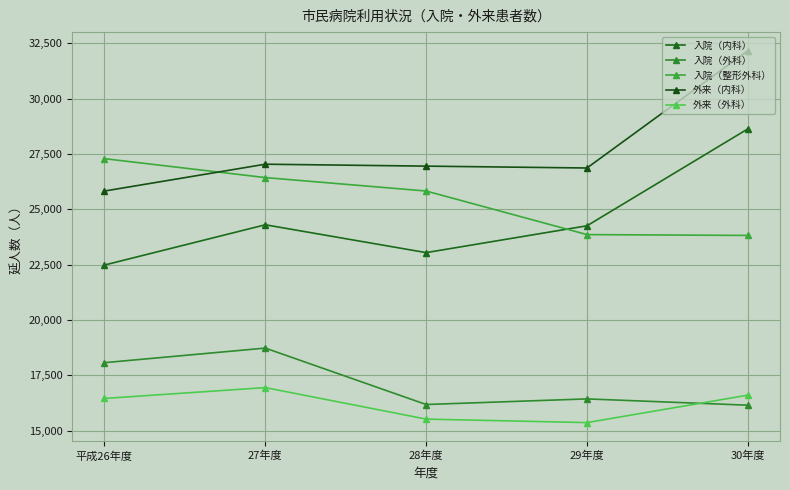

Reading right to left, extract all data points from this chart.

入院（内科）: 28631	24255	23044	24301	22483
入院（外科）: 16155	16439	16186	18733	18075
入院（整形外科）: 23820	23858	25825	26432	27286
外来（内科）: 32161	26865	26949	27036	25824
外来（外科）: 16608	15369	15527	16949	16460